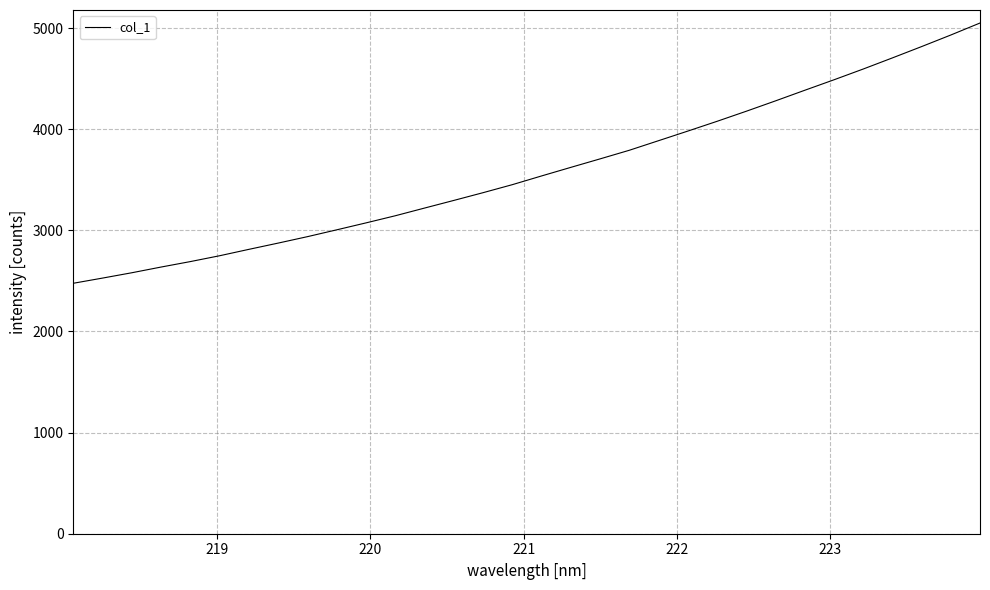

What is the greatest value displayed?

5049.5